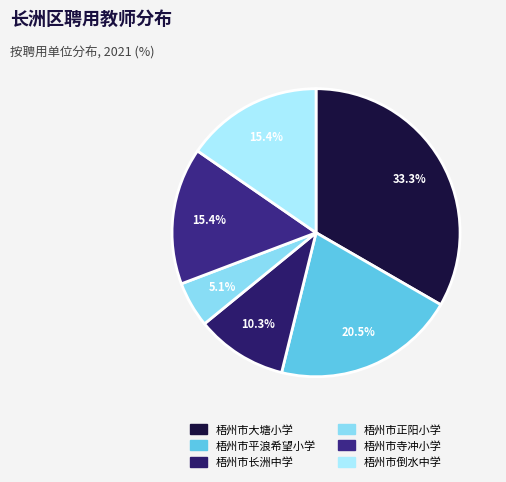

The 梧州市长洲中学 slice represents 10% of the pie. True or false?

True